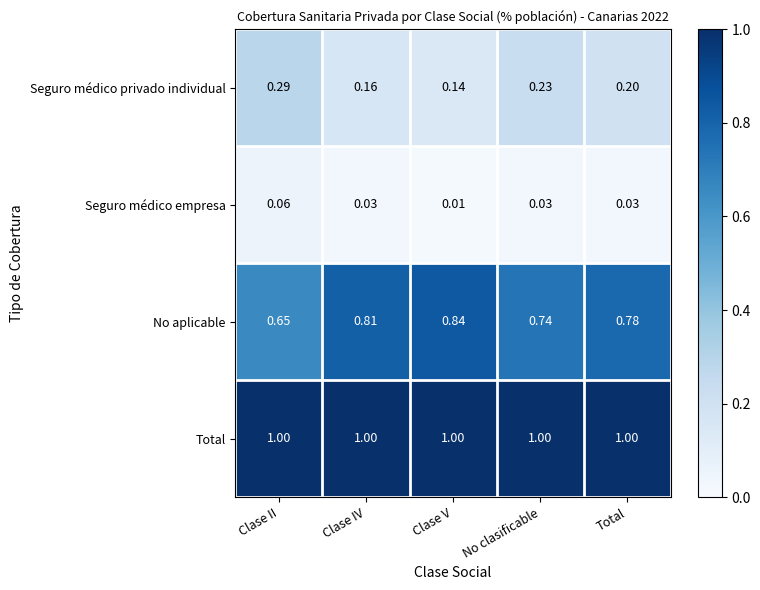

At which category is the sum across all series the highest?

Total